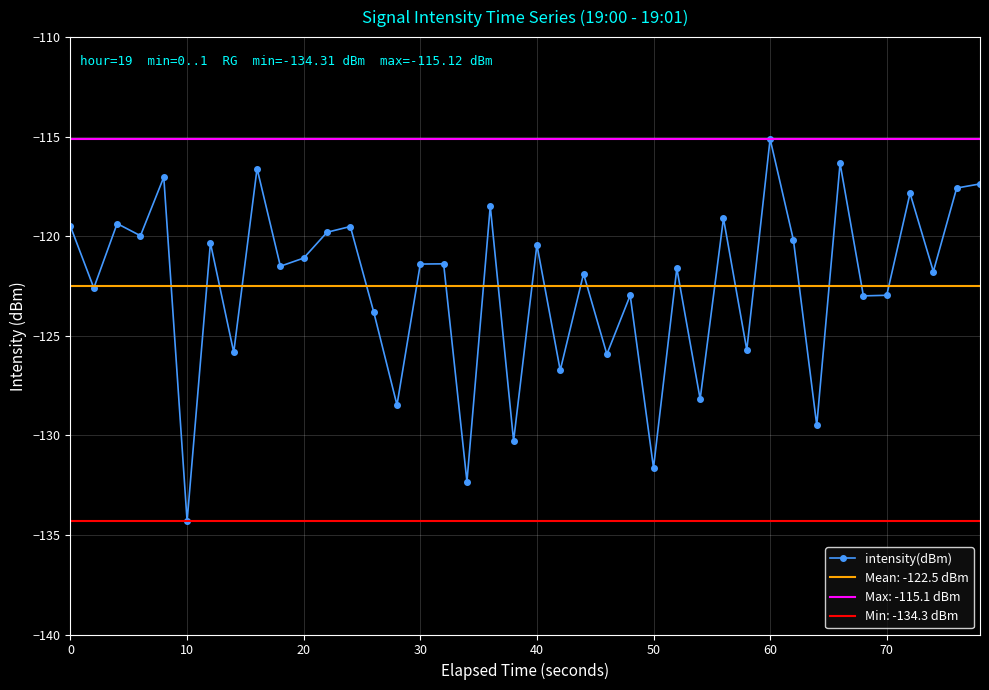

What is the difference between the maximum and minimum values?

19.2